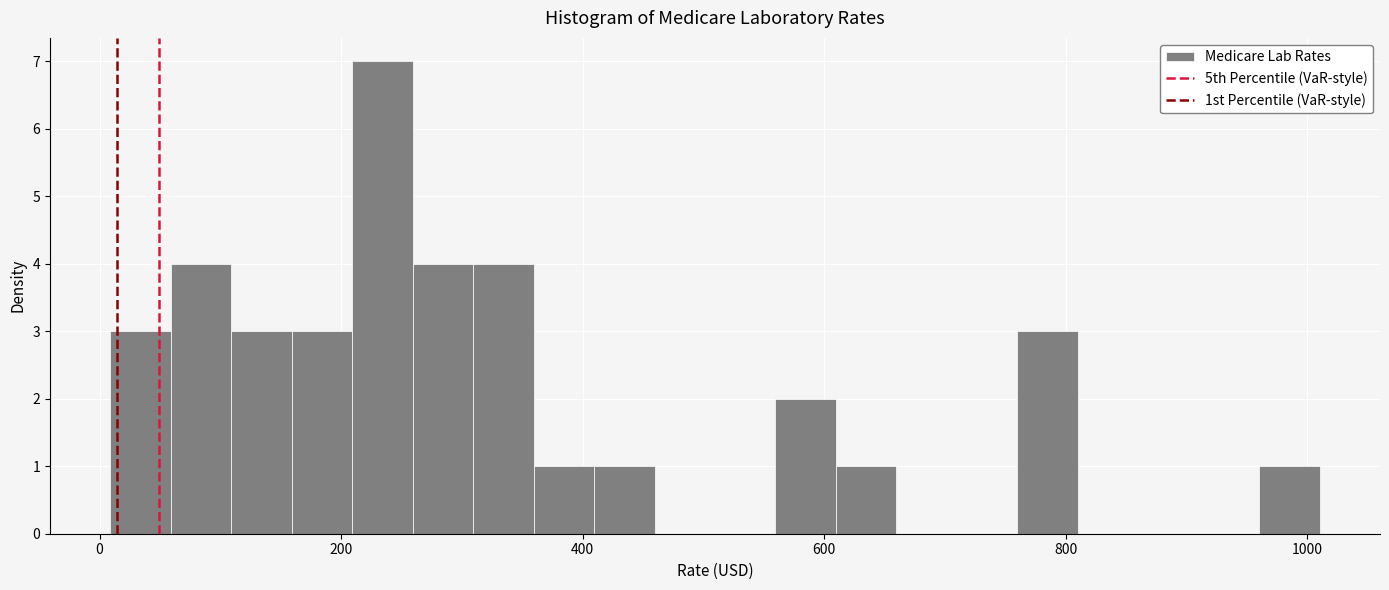

Around what value on the x-axis is the tallest bar? Give the approximate position of its centre, as read against the axis.

240